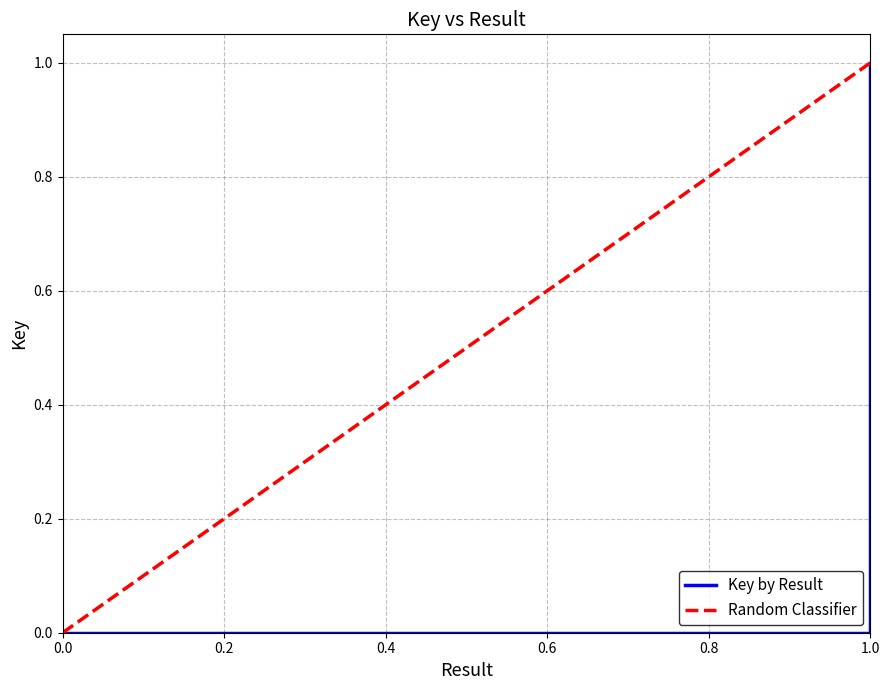

What is the value of the 4th point from the left?

1